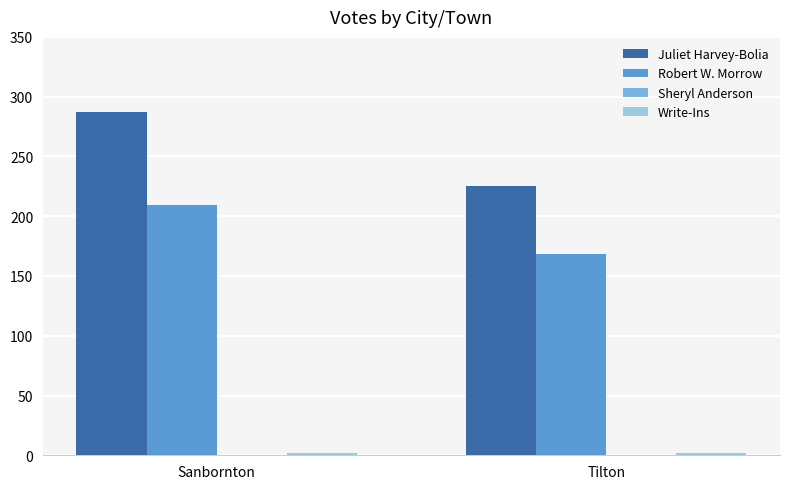

The value of Robert W. Morrow at Tilton is 225. True or false?

False